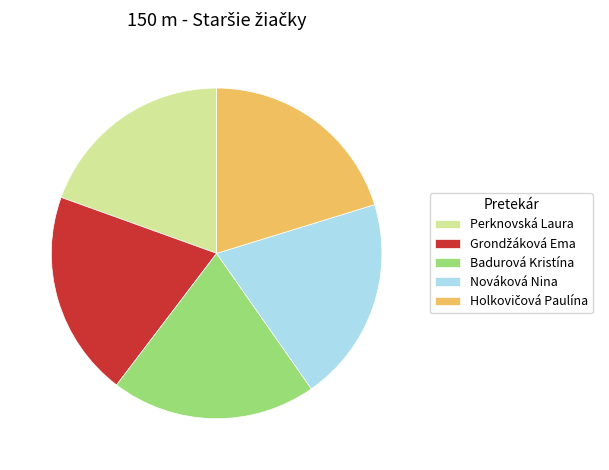

What is the smallest slice in the pie chart?

Perknovská Laura